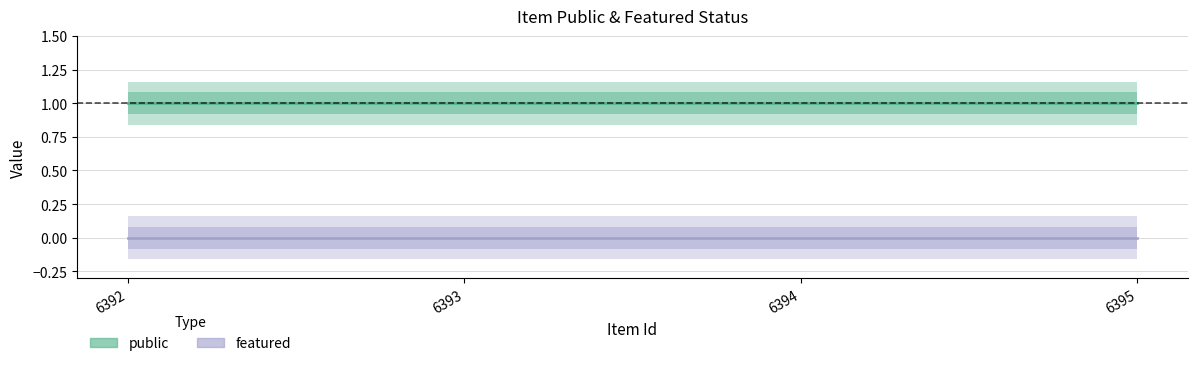

Reading left to right, what are all the values shown in this chart?

public: 6392=1	6393=1	6394=1	6395=1
featured: 6392=0	6393=0	6394=0	6395=0